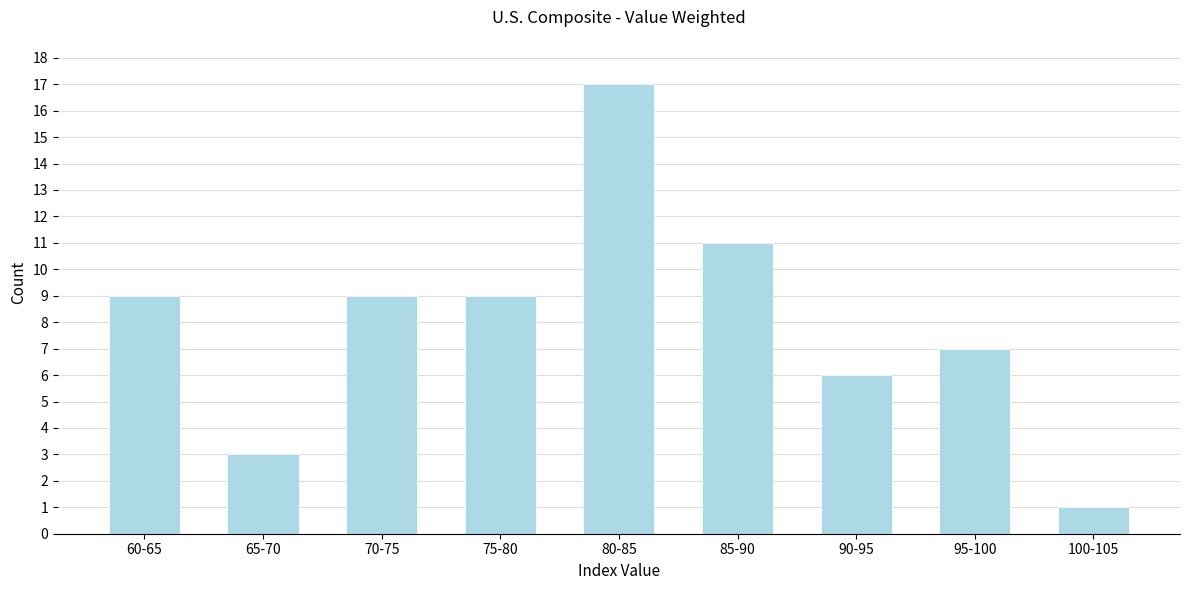

Reading right to left, extract all data points from this chart.

1	7	6	11	17	9	9	3	9